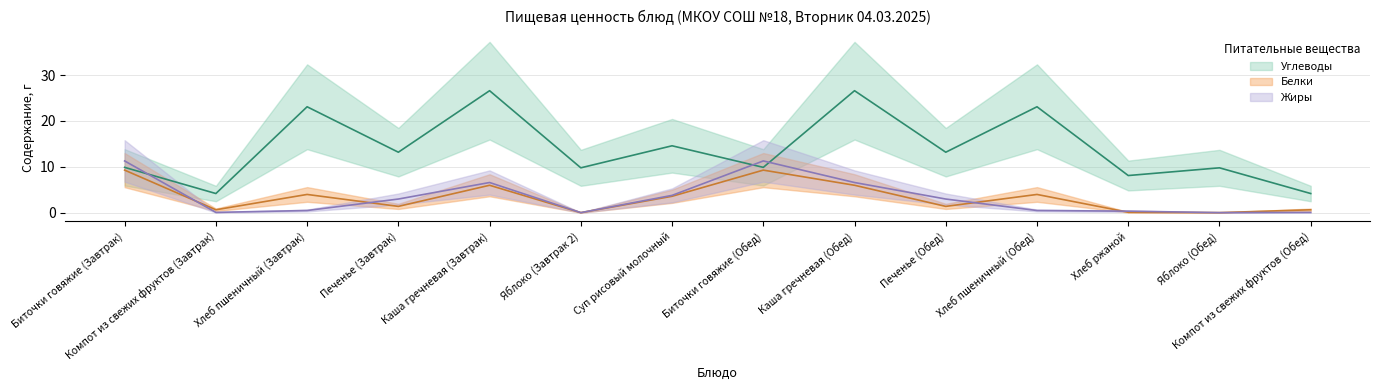

What position from the left is Яблоко (Обед)?

13